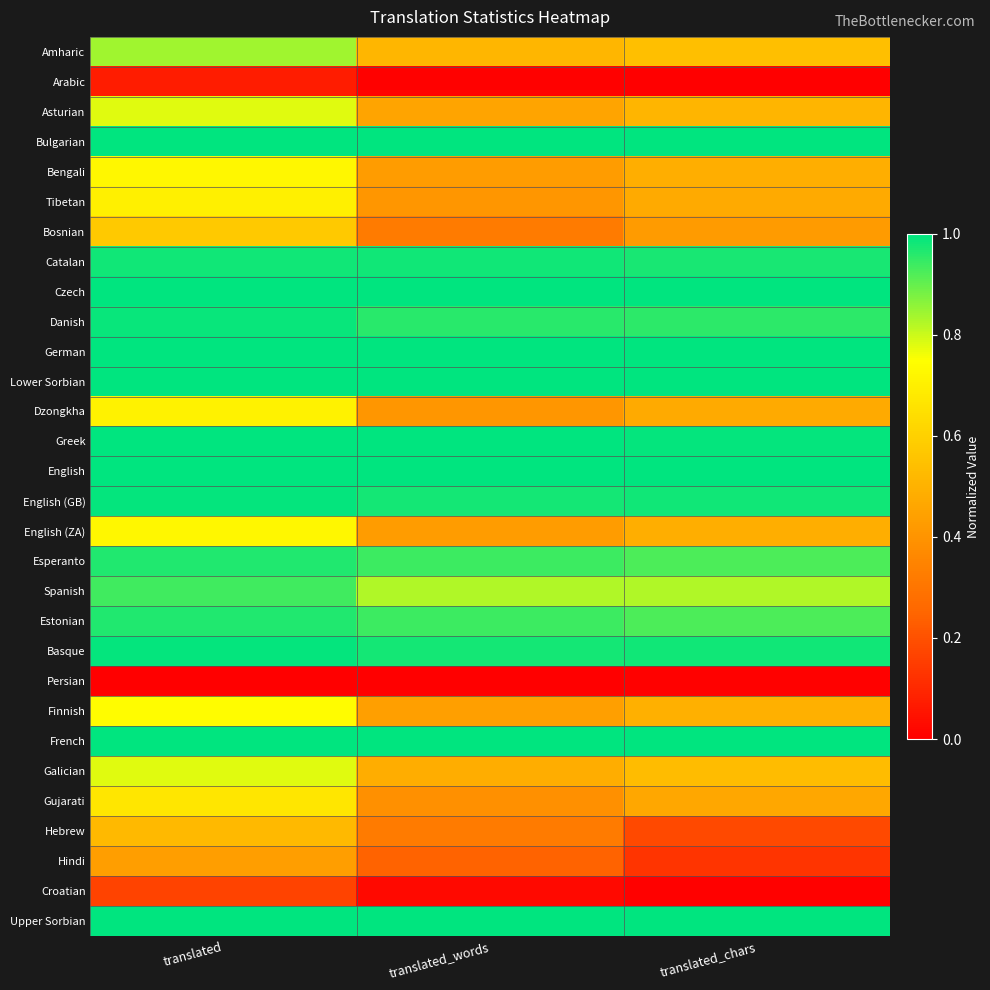

How many categories are shown in the chart?

3